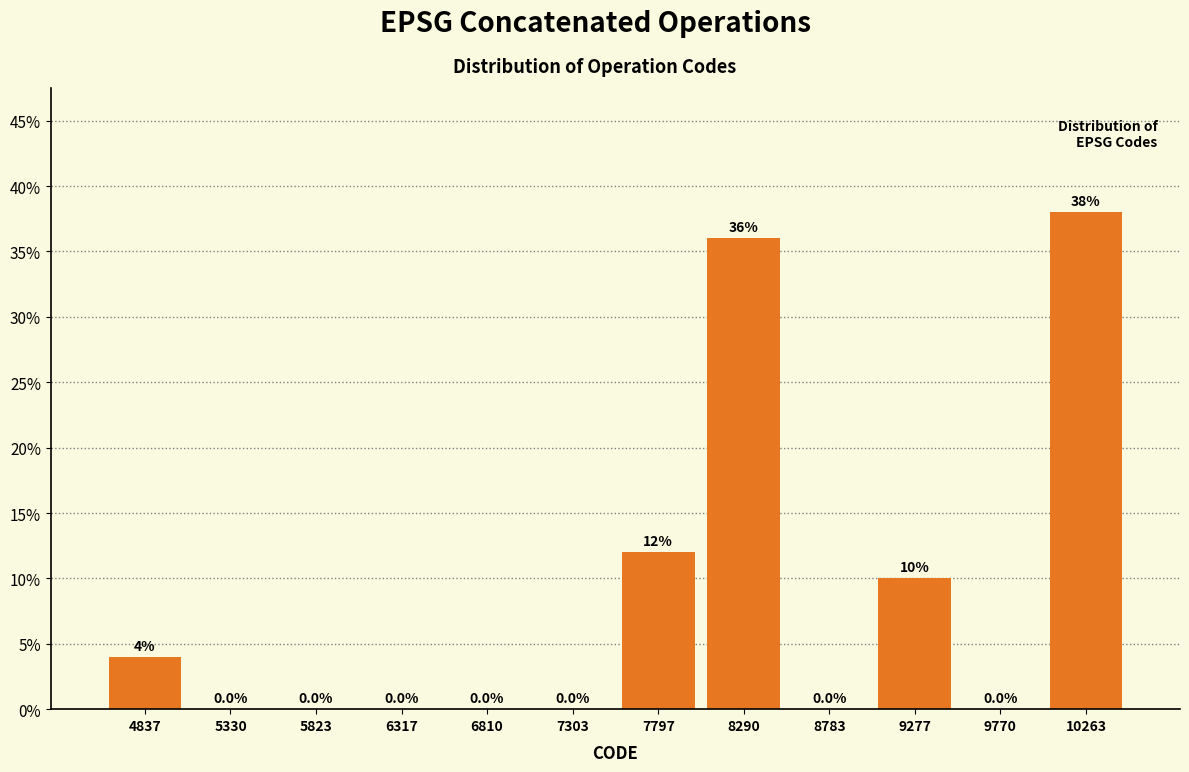

Reading right to left, extract all data points from this chart.

10263=38	9770=0	9277=10	8783=0	8290=36	7797=12	7303=0	6810=0	6317=0	5823=0	5330=0	4837=4